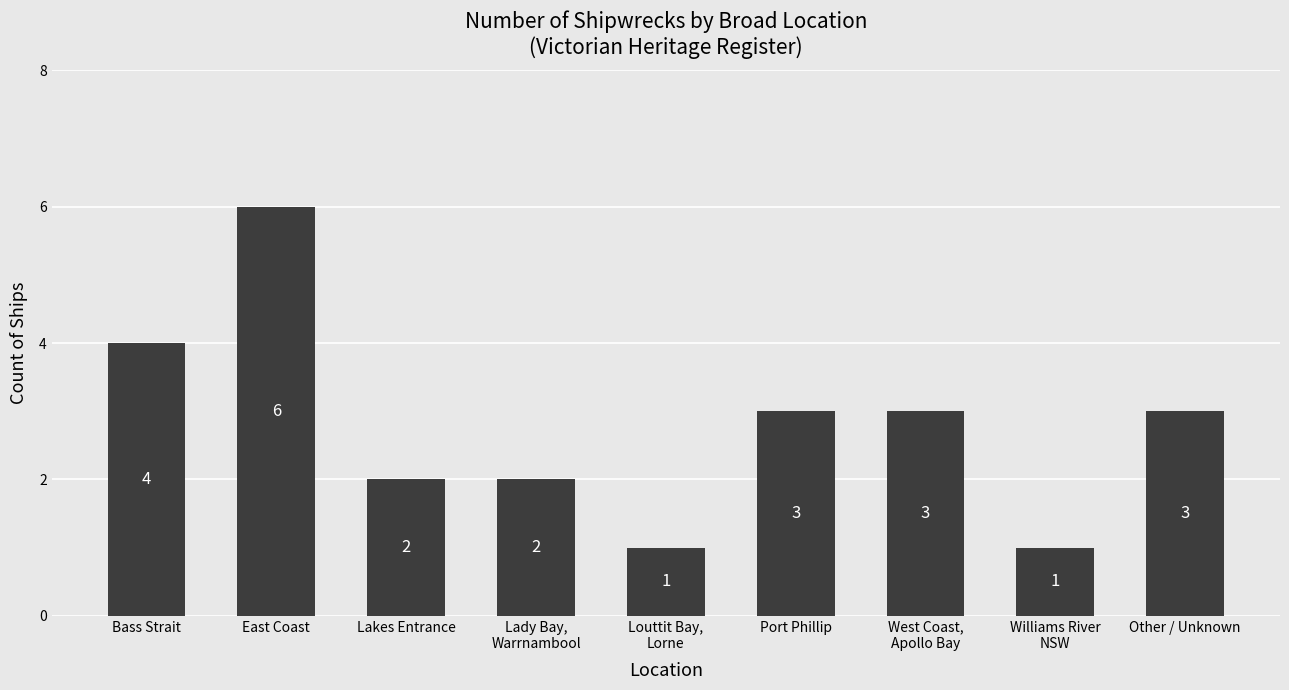

Between Lady Bay,
Warrnambool and Other / Unknown, which is larger?

Other / Unknown